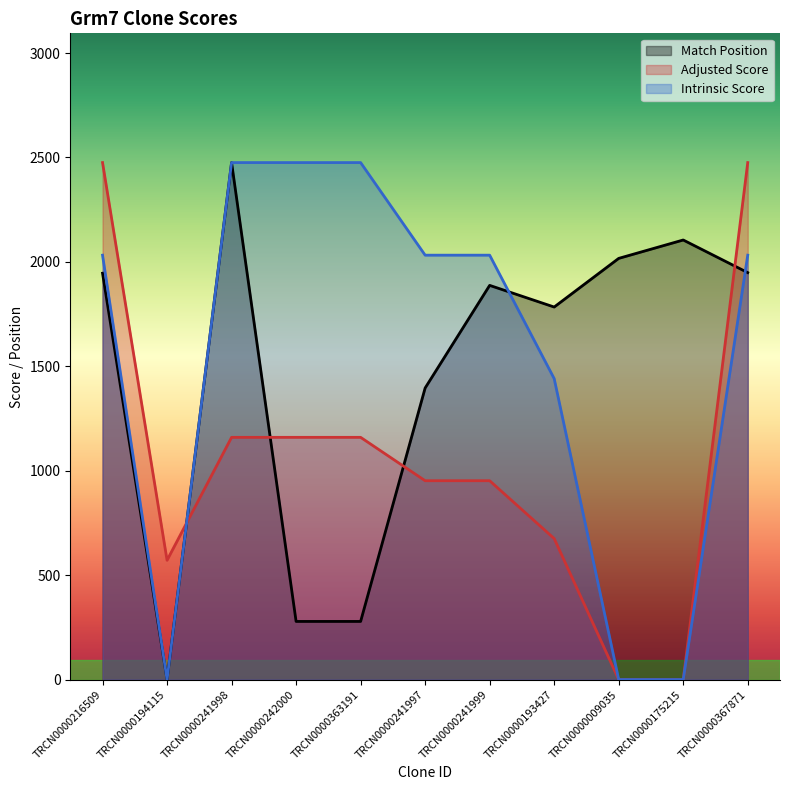

Does the chart have visible grid lines?

No